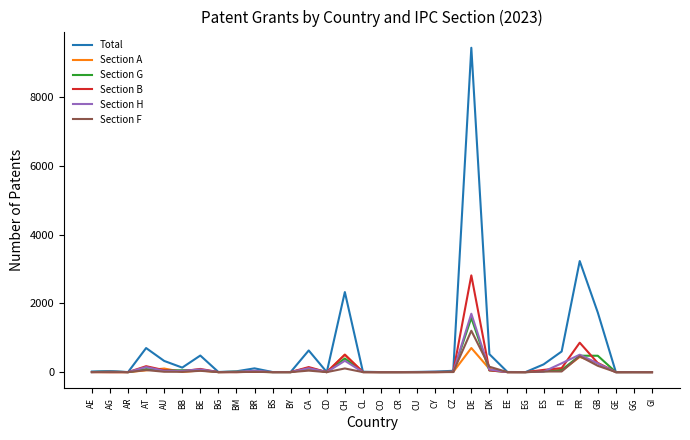

Does the chart display data point markers on the line(s)?

No